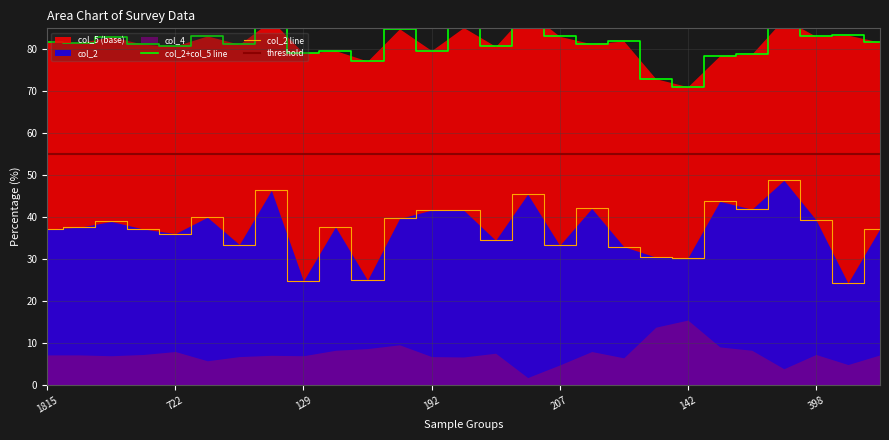

True or false: col_2 line has a value of 39.4 at 398.

True